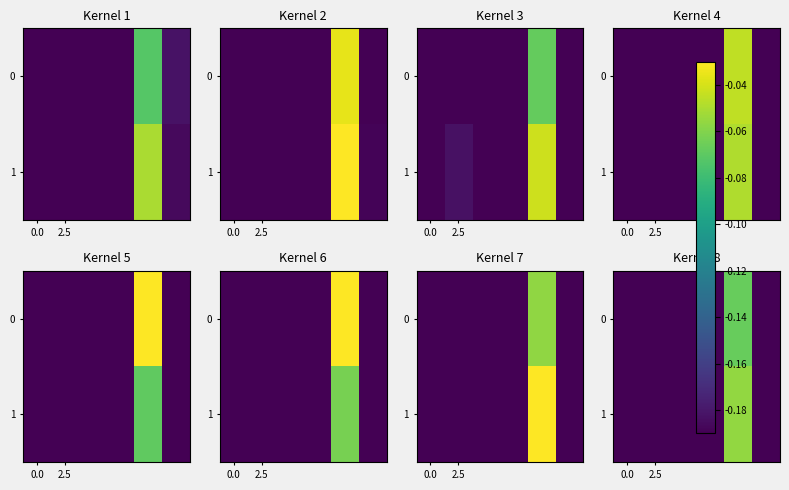

List the series in order of their overall mean, lowest first.

row_0, row_1